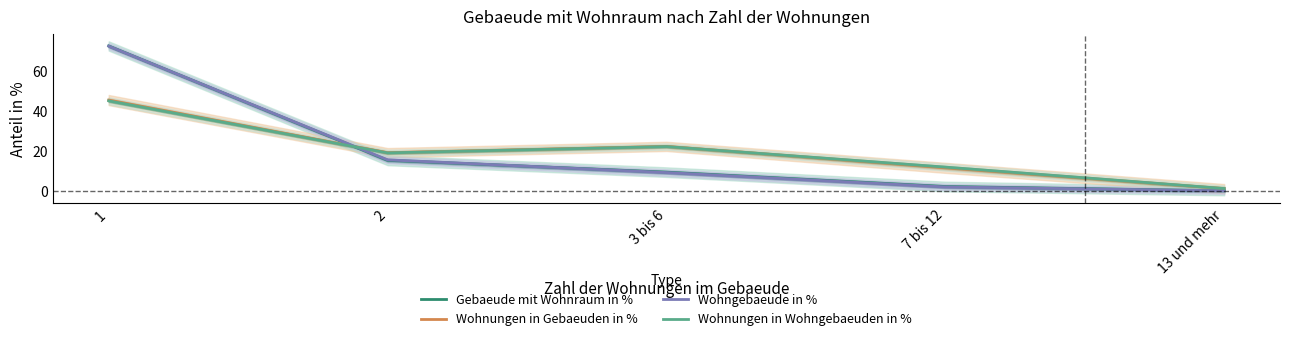

What position from the right is 1?

5